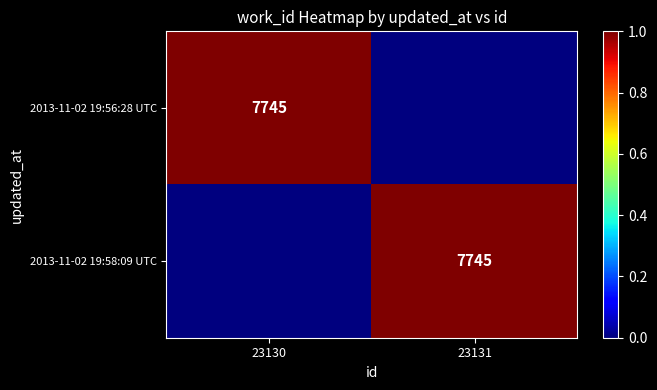

True or false: 2013-11-02 19:58:09 UTC has a value of 4739 at 23131.

False